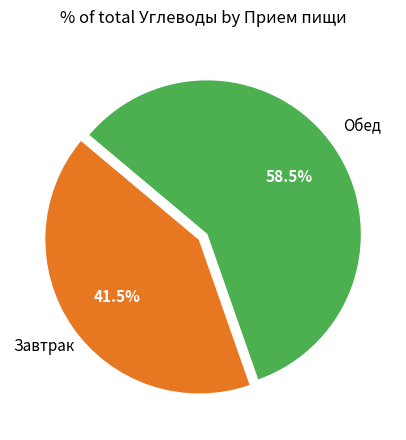

Does any single category account for the majority?

Yes